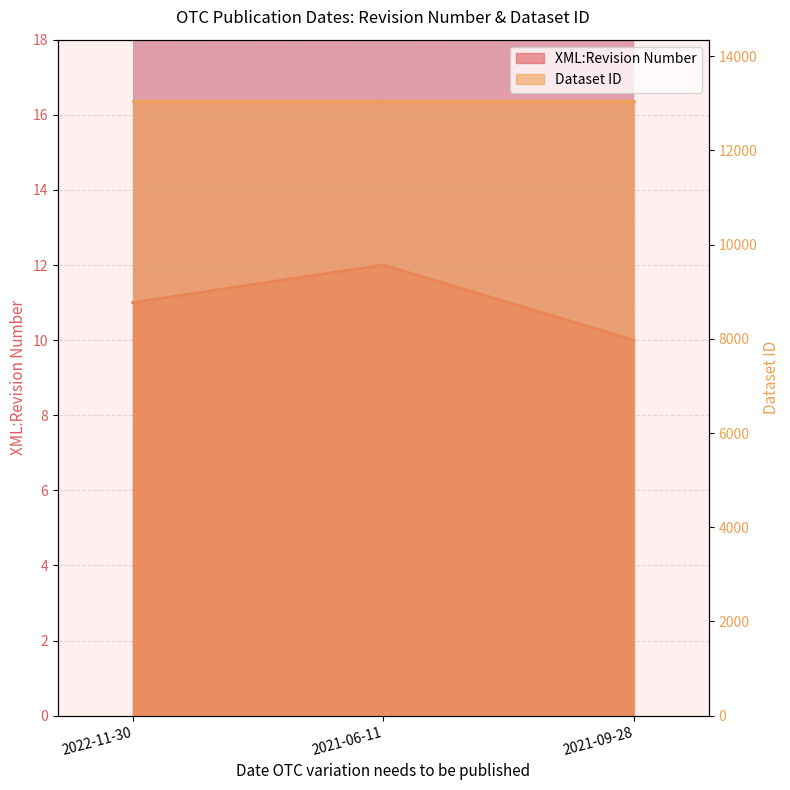

Which category has the lowest value in the Dataset ID (line) series?

2022-11-30